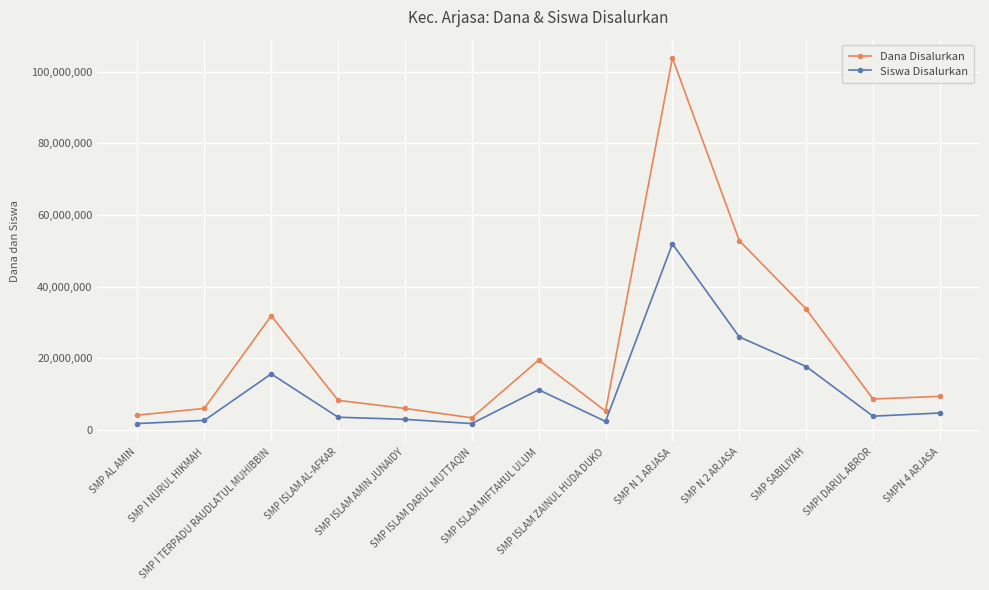

The Dana Disalurkan series shows 12034820.1 at SMPI DARUL ABROR. True or false?

False